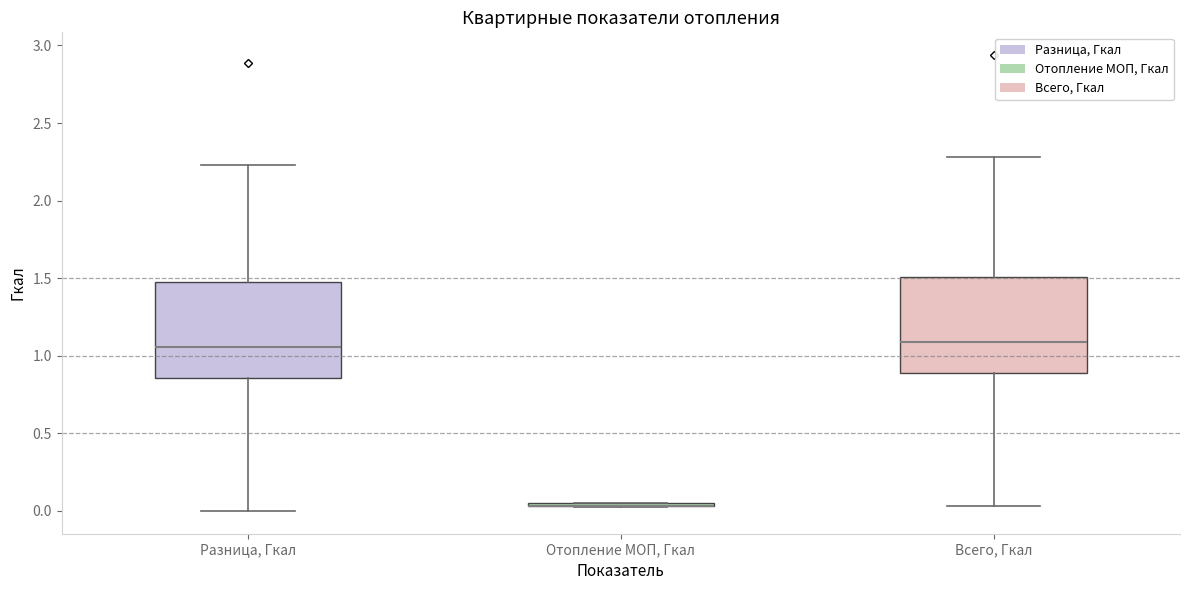

Where does the upper whisker of the box for Разница, Гкал end on the y-axis? The values are not printed on the chart, so give them approximately, as read against the axis.

2.25